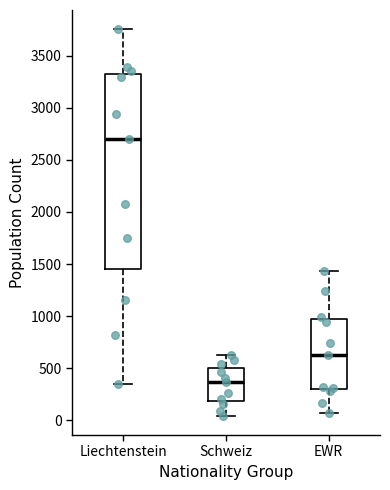

Reading left to right, transcribe this box plot: for each box, give where its median line is, the range the box spans, and where its two whiskers end, as read against the y-axis. The values are not printed on the chart, so give them approximately, as read against the axis.

Liechtenstein: median 2700, box 1450 to 3300, whiskers 350 to 3750
Schweiz: median 350, box 200 to 500, whiskers 50 to 600
EWR: median 650, box 300 to 950, whiskers 50 to 1450